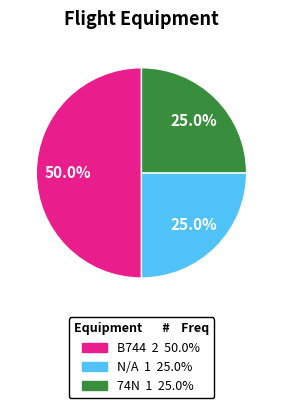

Which has a higher value, 74N or B744?

B744